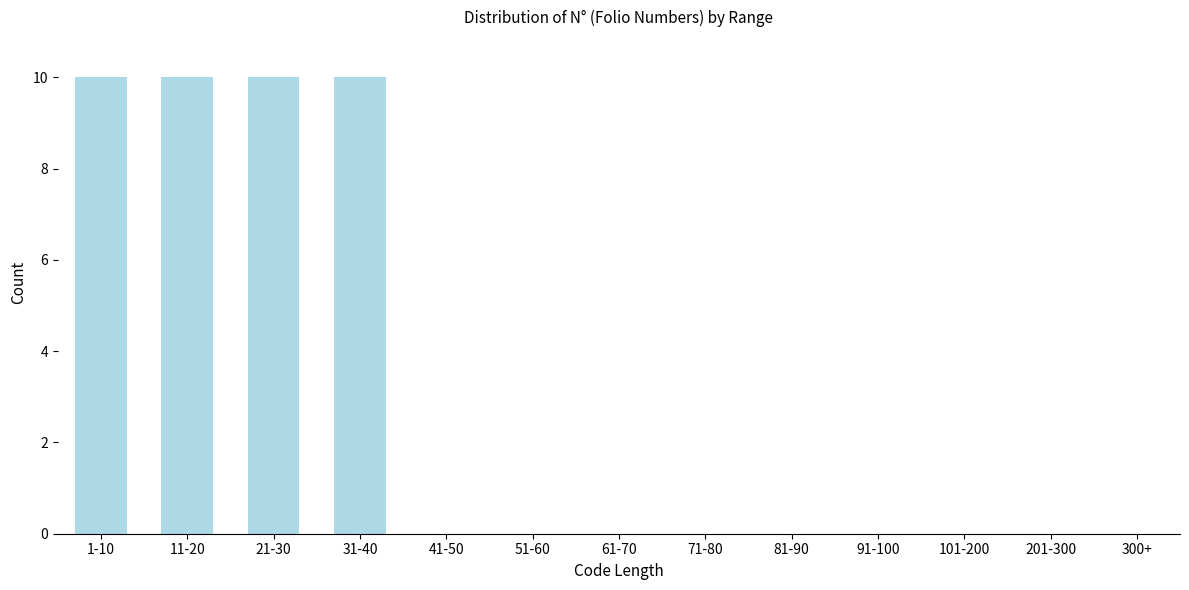

Reading left to right, transcribe all the data shown in this chart.

1-10=10	11-20=10	21-30=10	31-40=10	41-50=0	51-60=0	61-70=0	71-80=0	81-90=0	91-100=0	101-200=0	201-300=0	300+=0